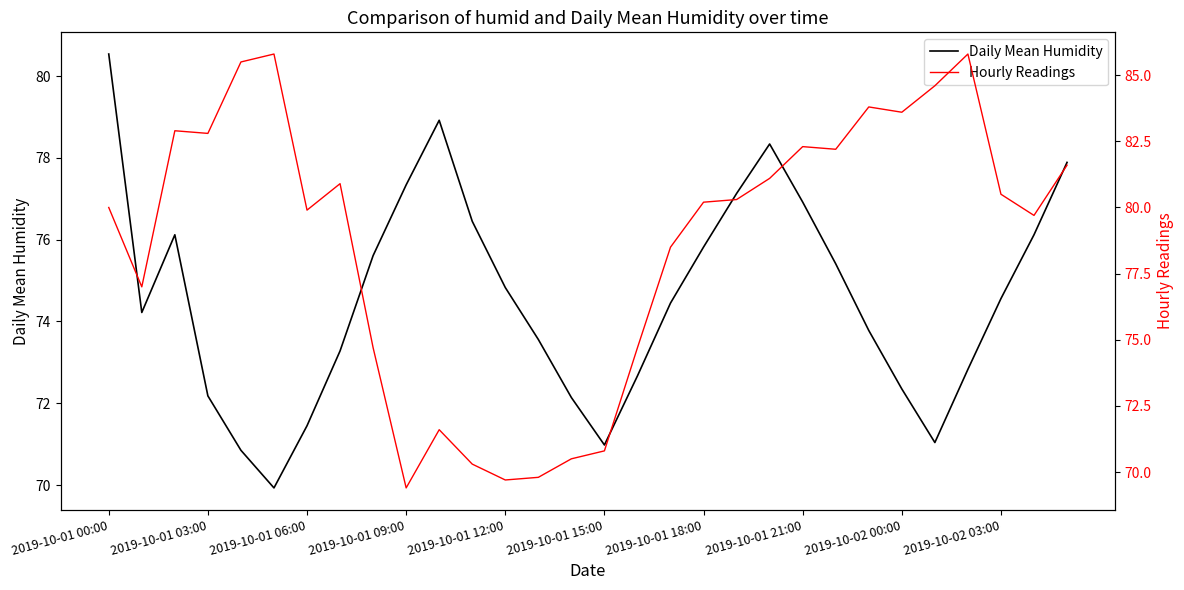

At which label does Daily Mean Humidity first exceed 74?

2019-10-01 00:00